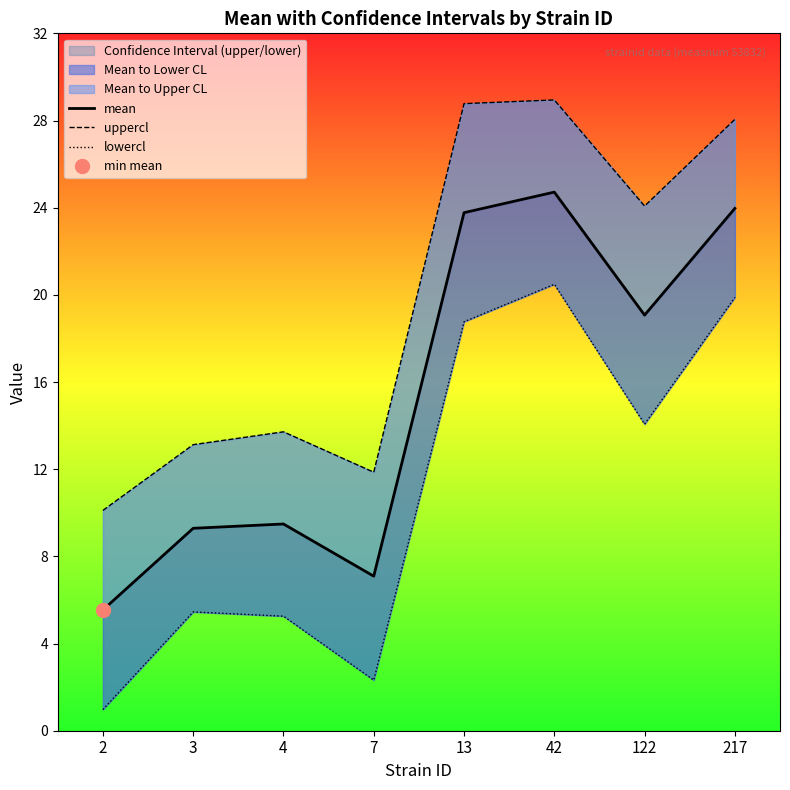

At which category does uppercl reach its first local valley?

7